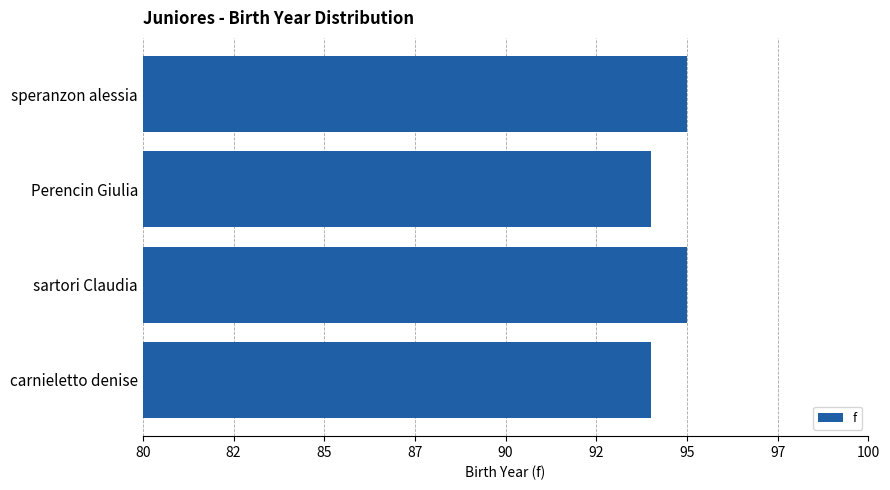

What is the difference between the maximum and minimum values?

1